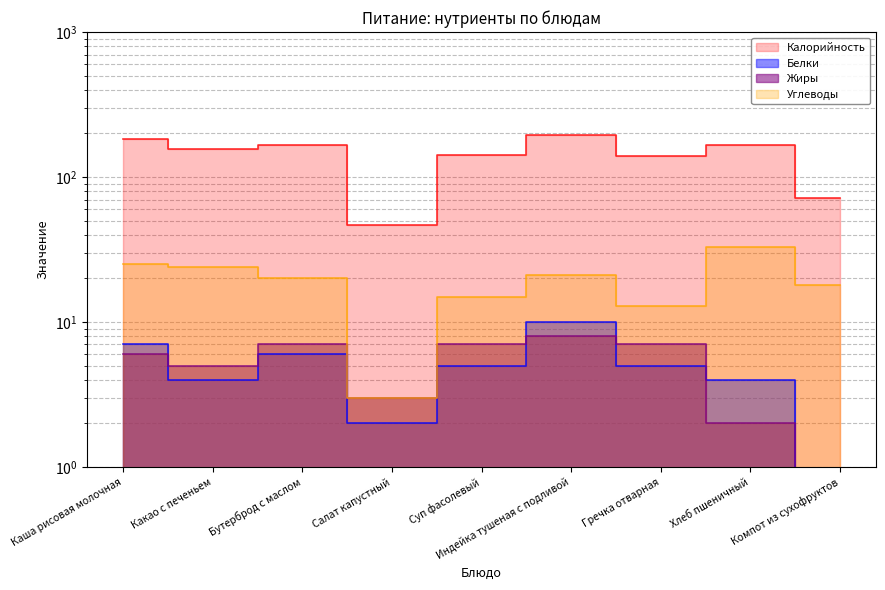

True or false: Жиры and Белки cross at least once.

True